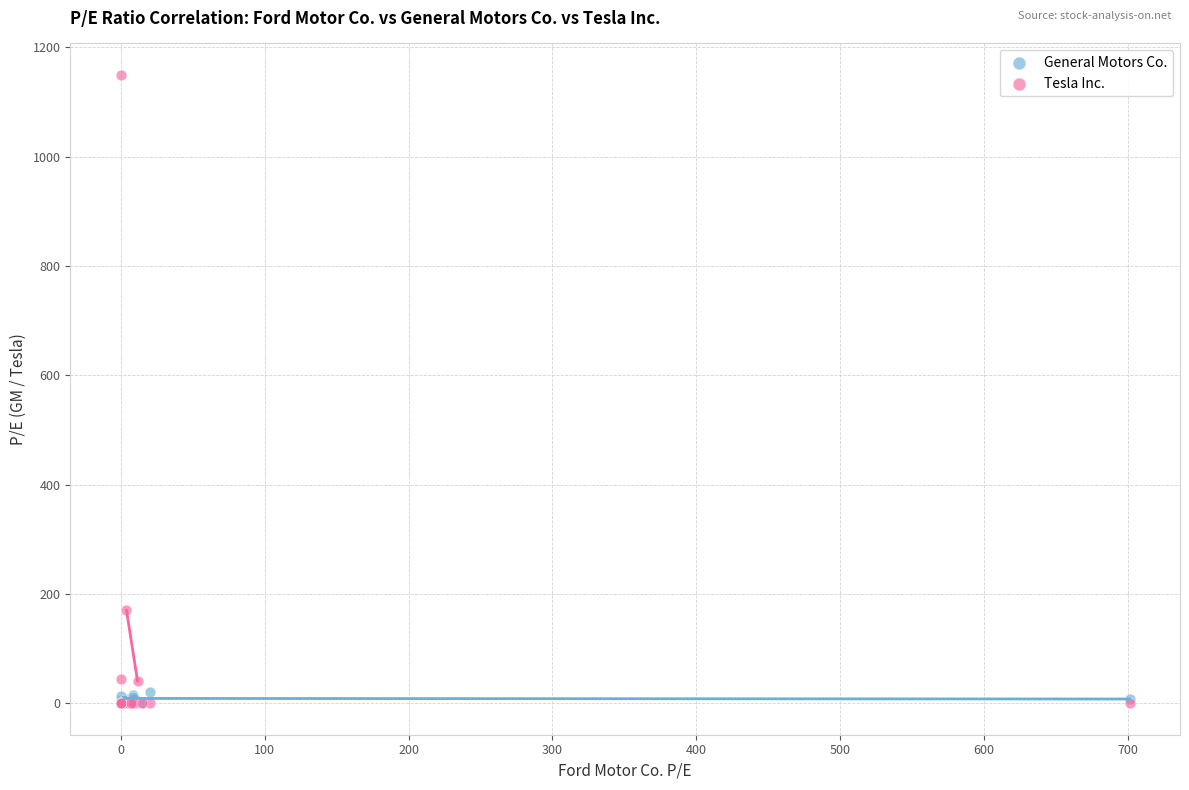

In the Tesla Inc. series, what Y value is closest to 574?

169.9